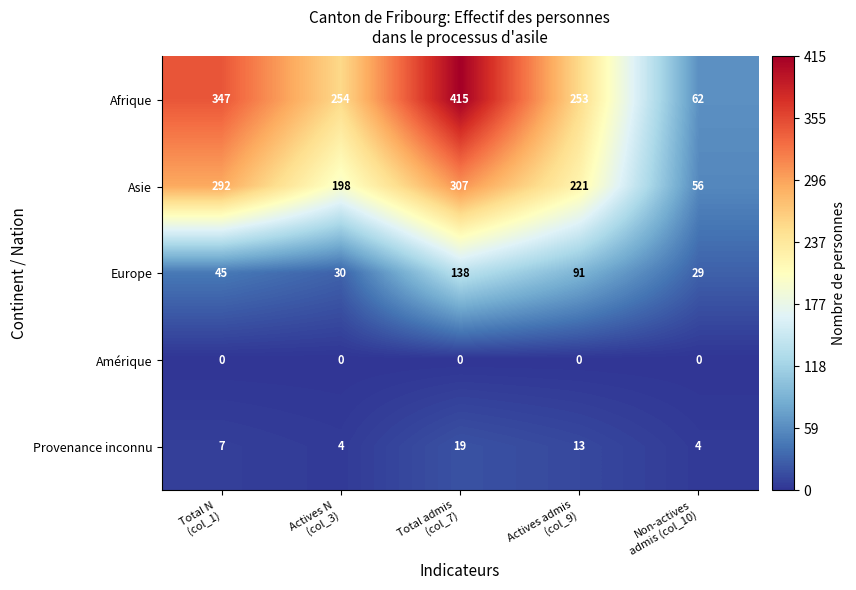

What is the difference between the highest and lowest values at Non-actives
admis (col_10)?

62